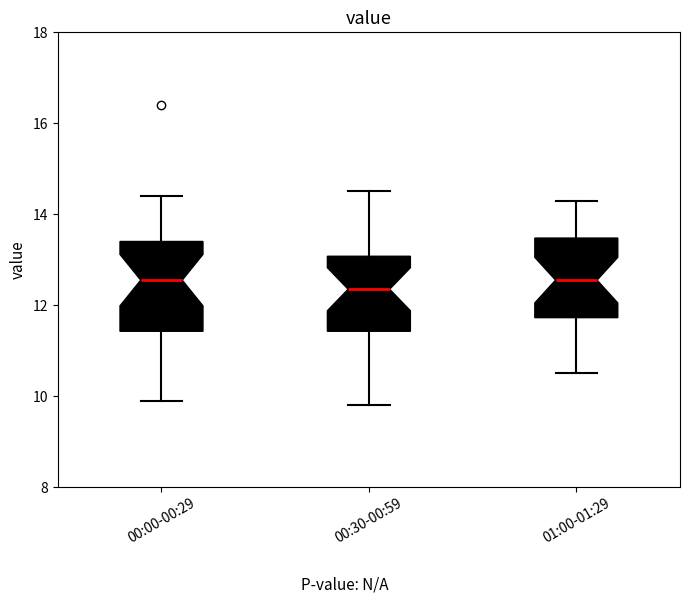

Reading left to right, transcribe this box plot: for each box, give where its median line is, the range the box spans, and where its two whiskers end, as read against the y-axis. The values are not printed on the chart, so give them approximately, as read against the axis.

00:00-00:29: median 12.6, box 11.4 to 13.4, whiskers 10.0 to 14.4
00:30-00:59: median 12.4, box 11.4 to 13.0, whiskers 9.8 to 14.6
01:00-01:29: median 12.6, box 11.8 to 13.4, whiskers 10.6 to 14.4